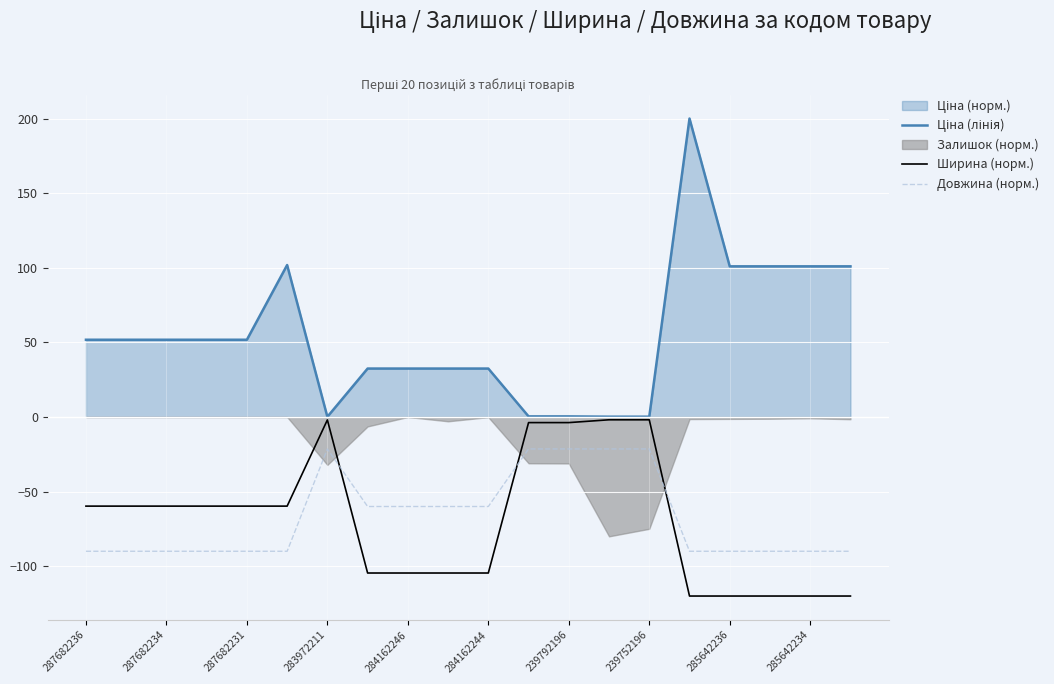

True or false: Ціна (лінія) and Ширина (норм.) intersect in this chart.

False